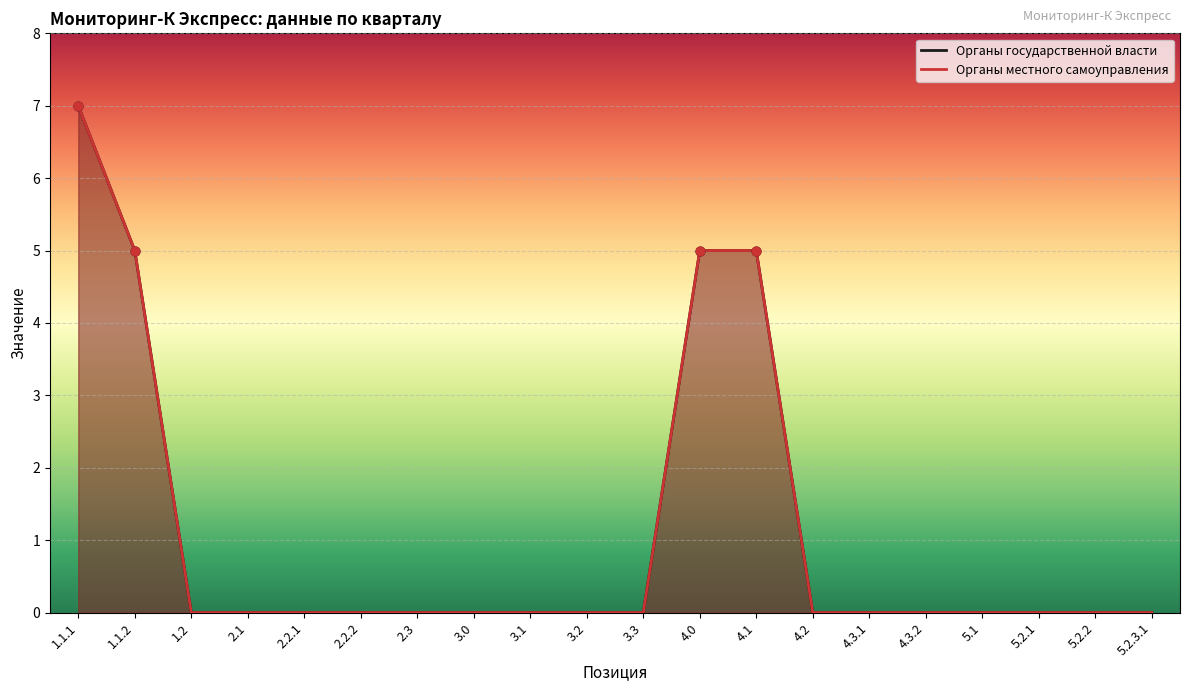

Which series reaches the maximum Y coordinate?

Органы государственной власти